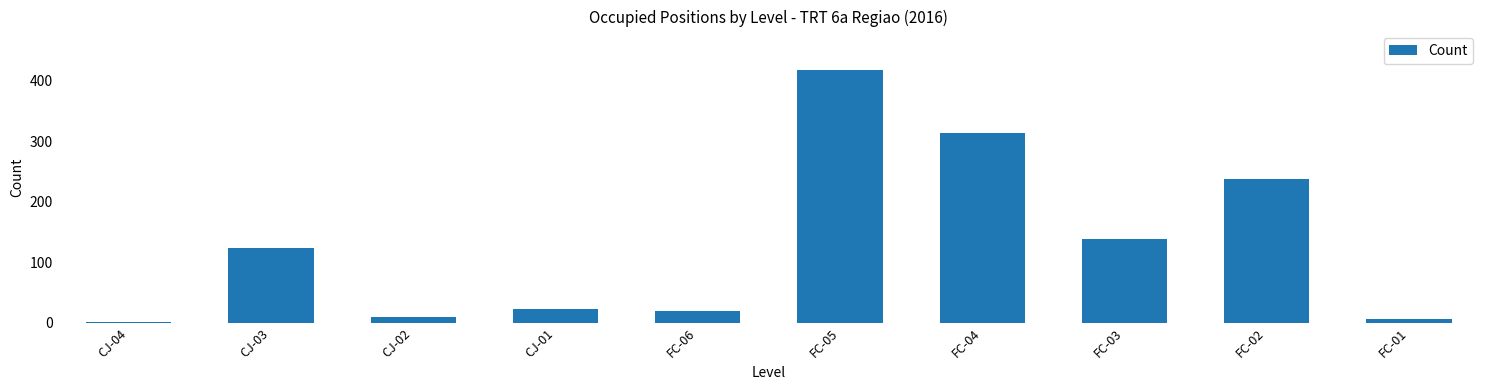

Reading left to right, what are all the values shown in this chart?

2	124	10	23	19	418	314	139	237	7